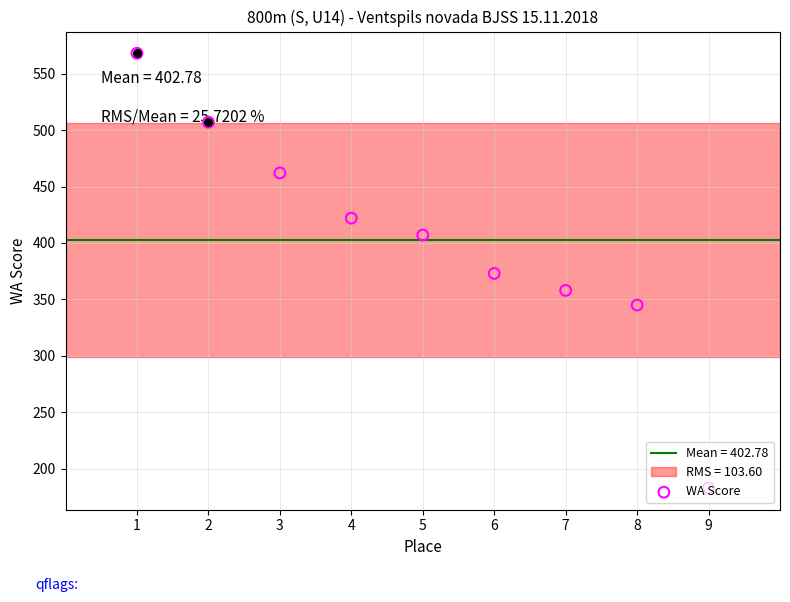

Between 9 and 7, which is larger?

7